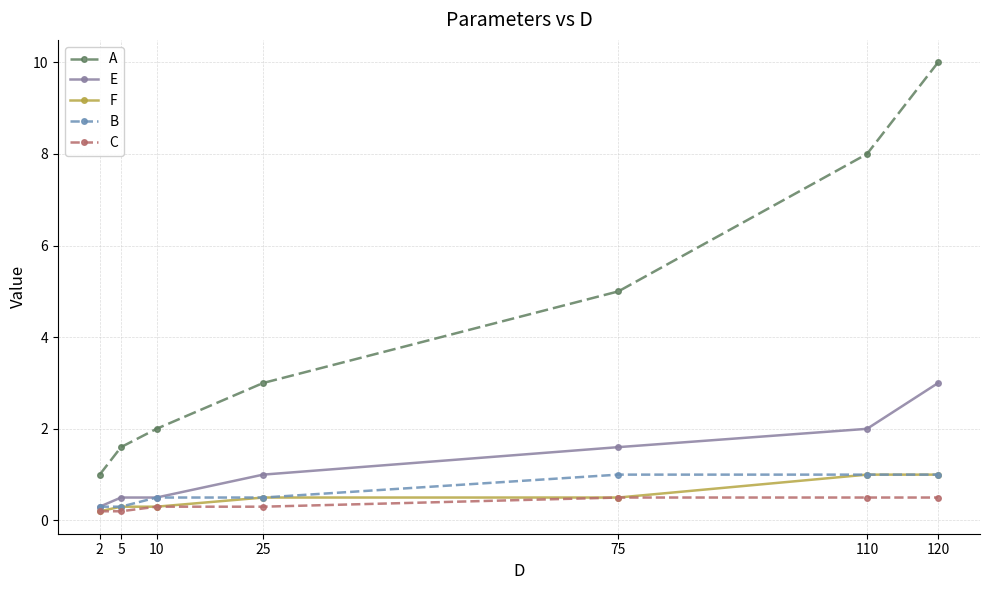

How many distinct data groups are displayed?

5